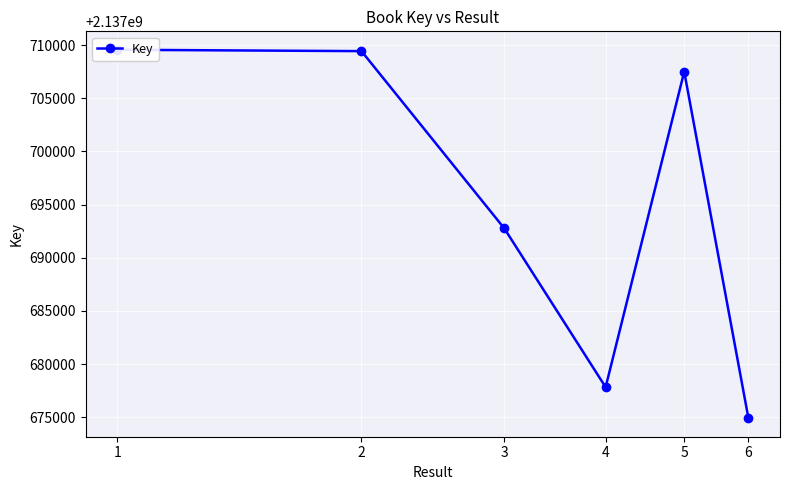

Reading right to left, transcribe all the data shown in this chart.

6=2137674896	5=2137707500	4=2137677823	3=2137692757	2=2137709429	1=2137709558